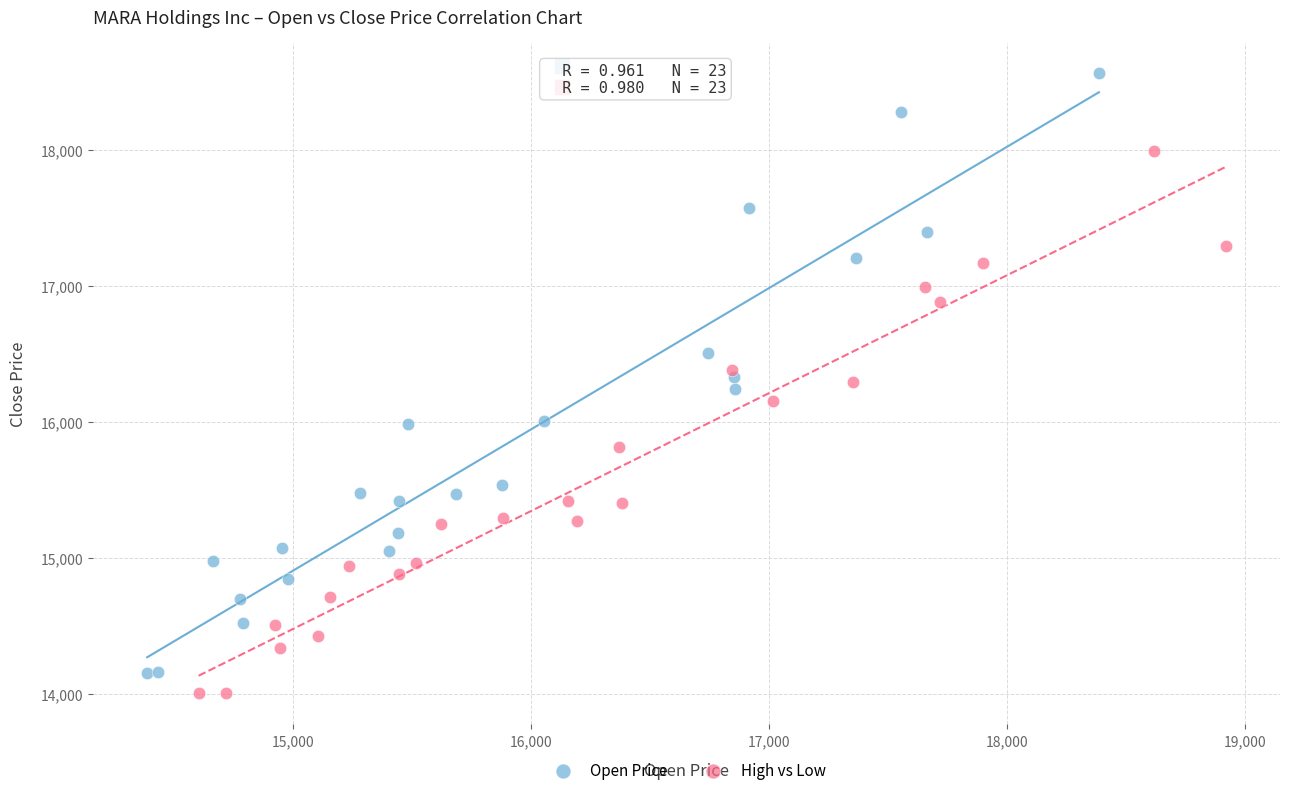

Which series has the largest Y range (max minus min)?

Open Price